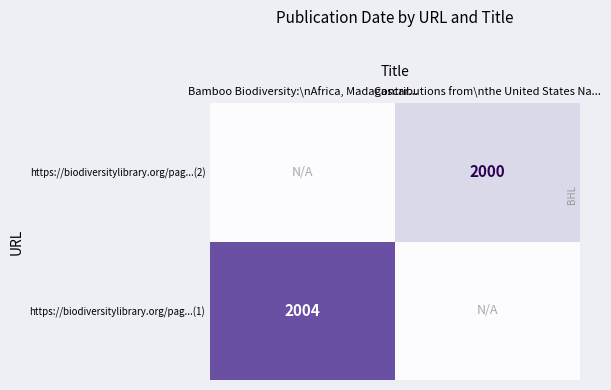

The value of https://biodiversitylibrary.org/pag...(2) at Contributions from\nthe United States Na... is 2000. True or false?

True